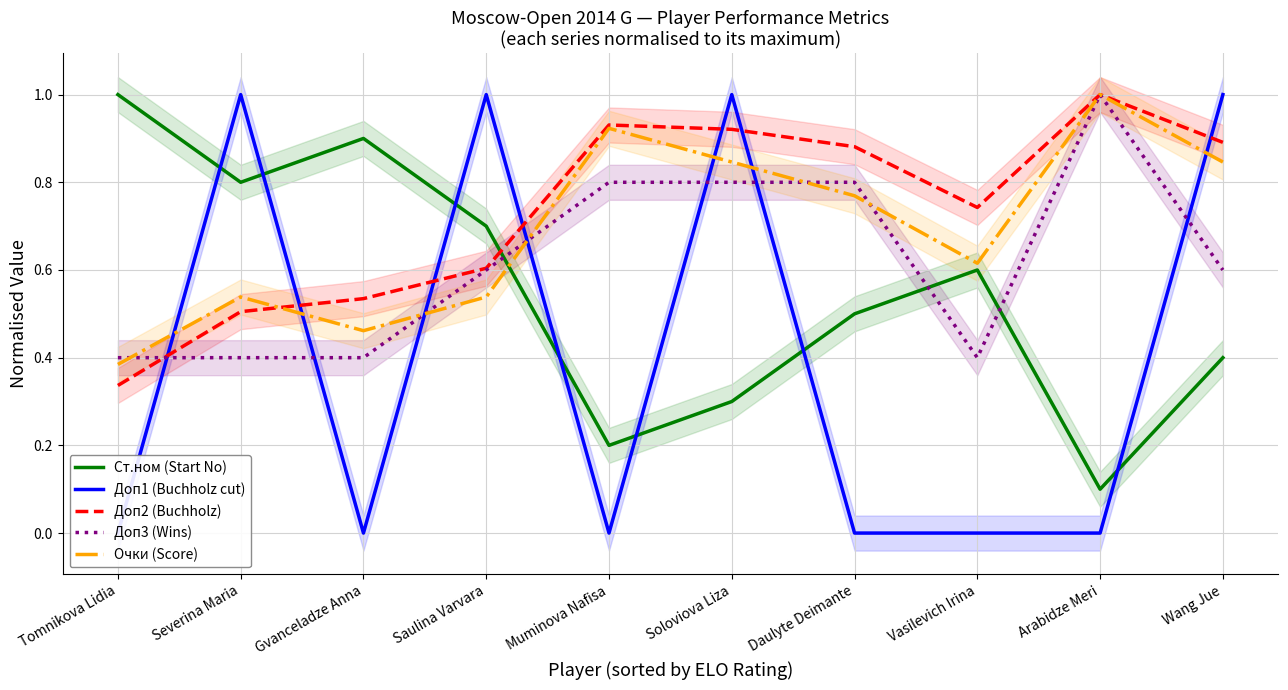

What is the spread (max minus min) of values at Muminova Nafisa?

0.9